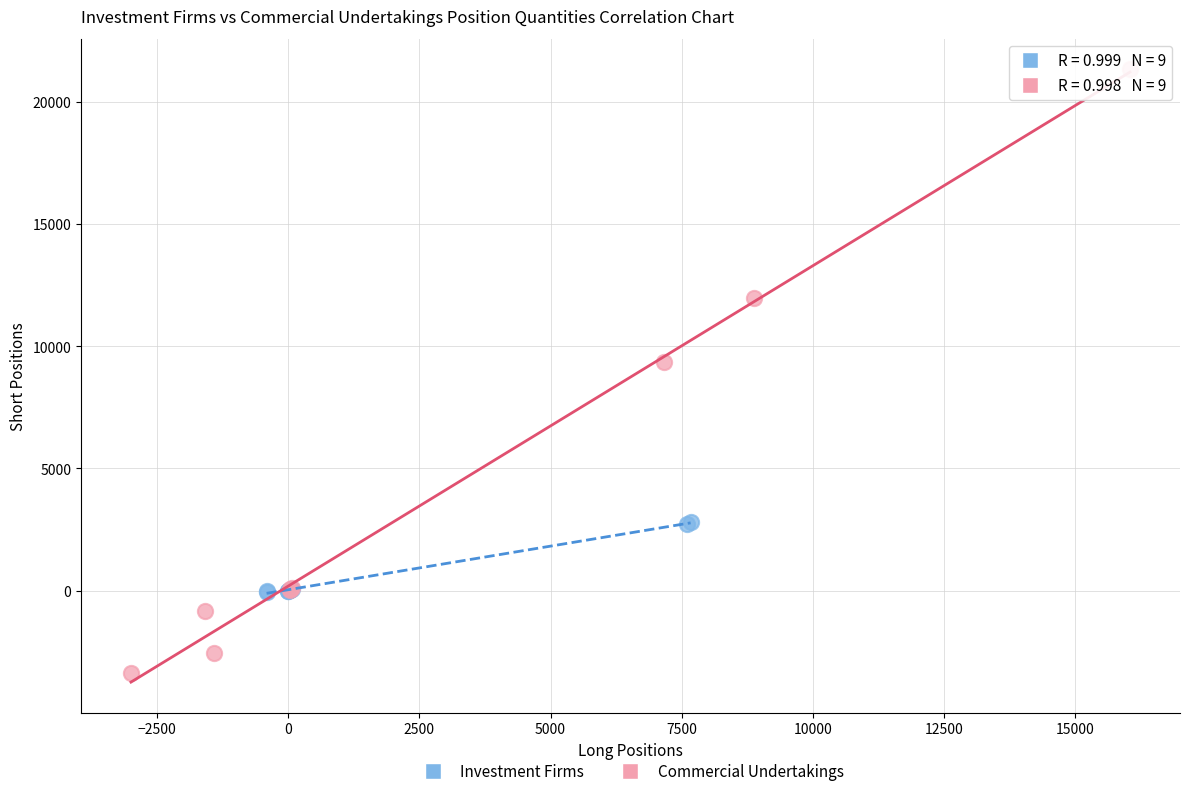

What are all the series names shown in the legend?

Investment Firms, Commercial Undertakings